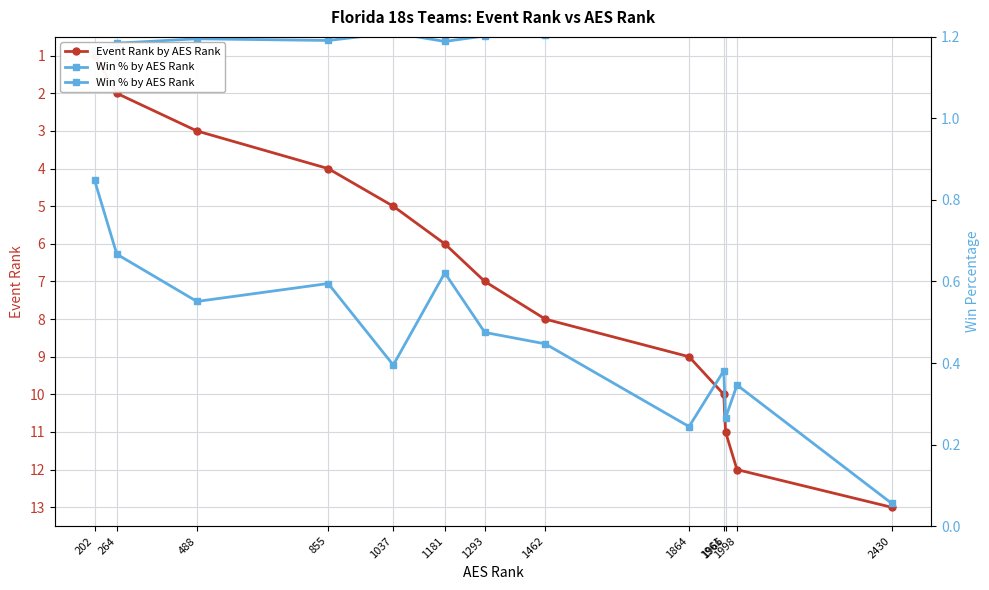

Reading right to left, extract all data points from this chart.

Event Rank by AES Rank: 13.0	12.0	11.0	10.0	9.0	8.0	7.0	6.0	5.0	4.0	3.0	2.0	1.0
Win % by AES Rank: 0.1	0.3	0.3	0.4	0.2	0.4	0.5	0.6	0.4	0.6	0.6	0.7	0.8